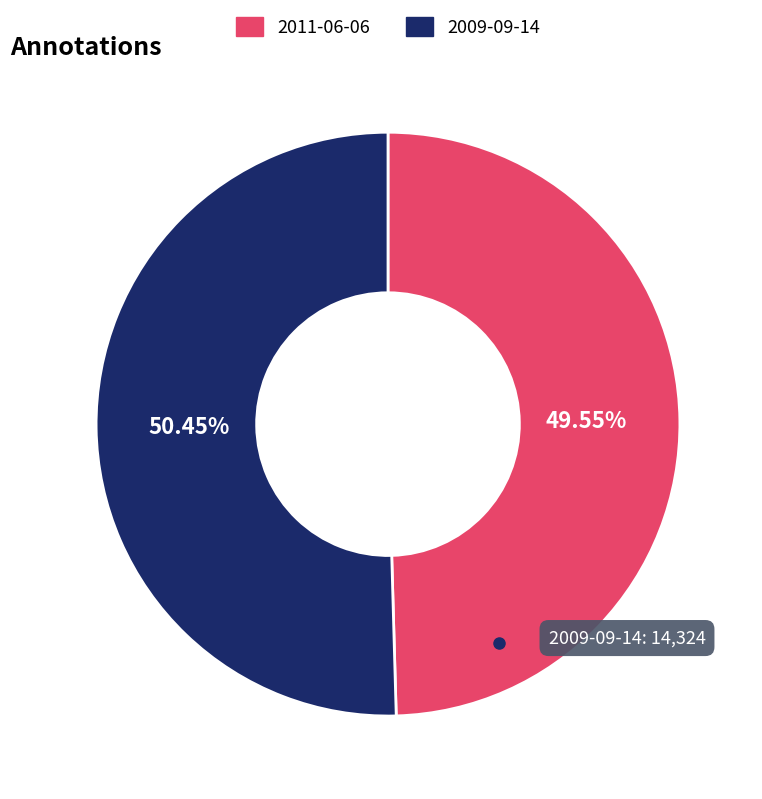

How many segments does this pie chart have?

2